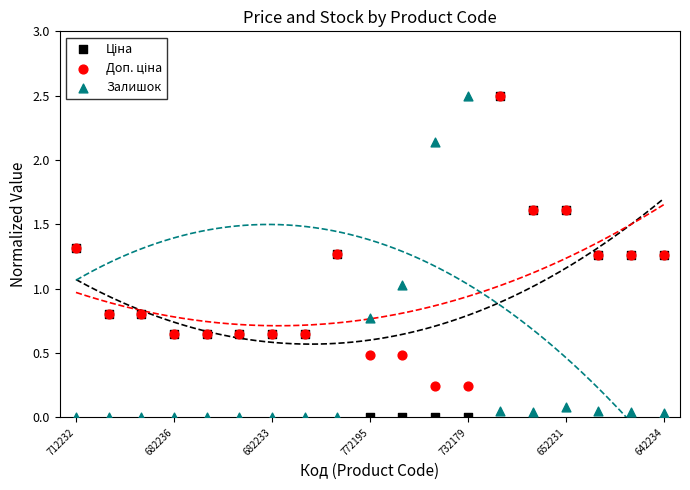

Which series contains the highest Y value?

Ціна